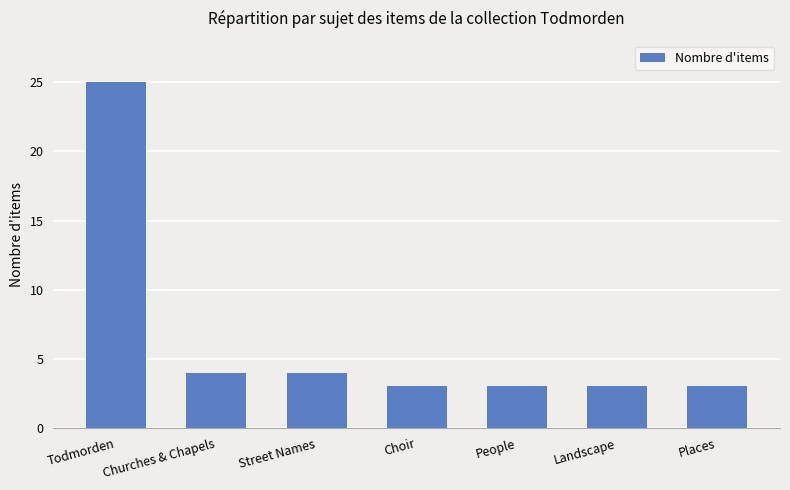

Reading left to right, transcribe all the data shown in this chart.

Todmorden=25	Churches & Chapels=4	Street Names=4	Choir=3	People=3	Landscape=3	Places=3